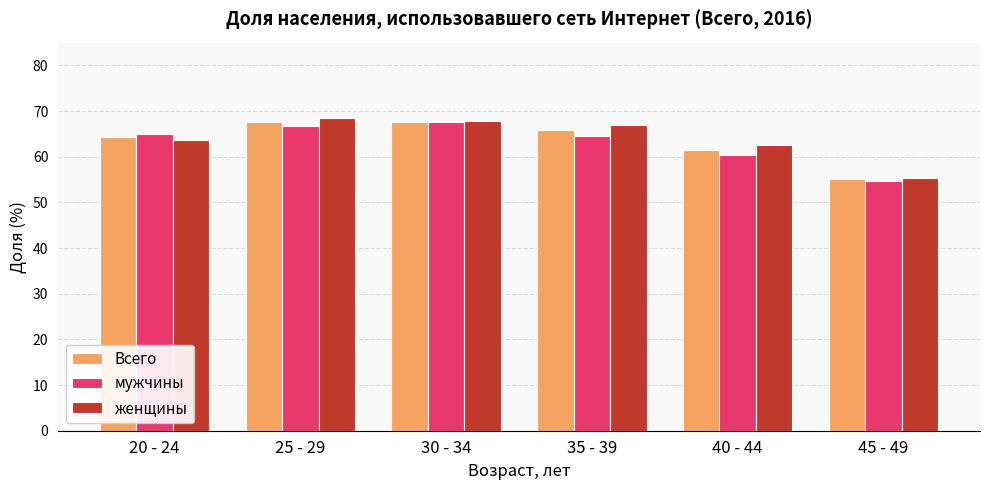

What is the difference between the highest and lowest values at 25 - 29?

1.8